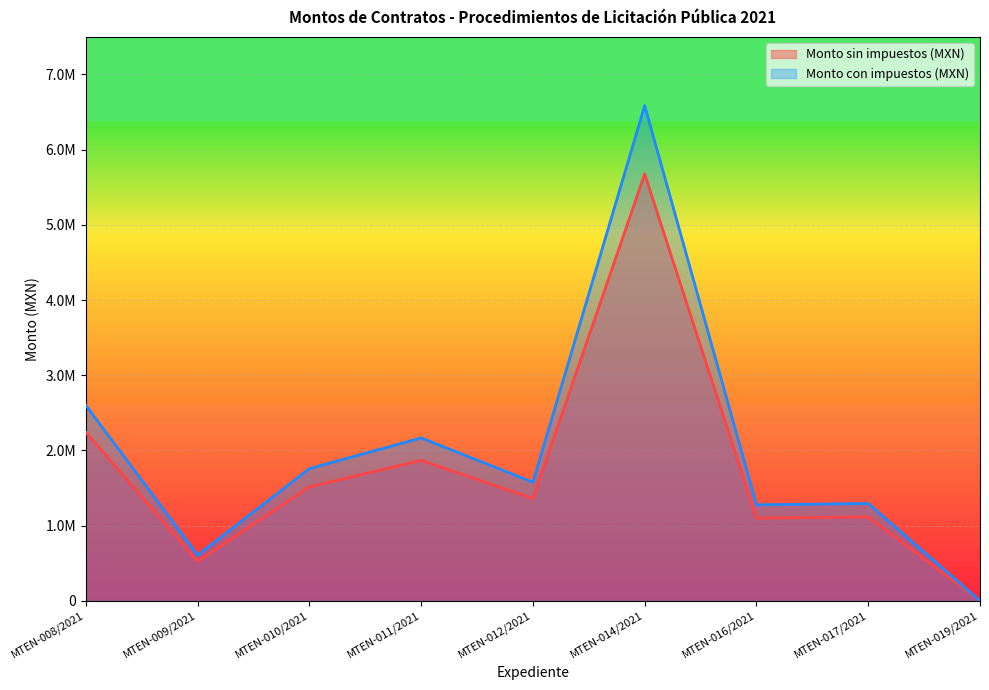

True or false: Monto con impuestos (MXN) and Monto sin impuestos (MXN) cross at least once.

False